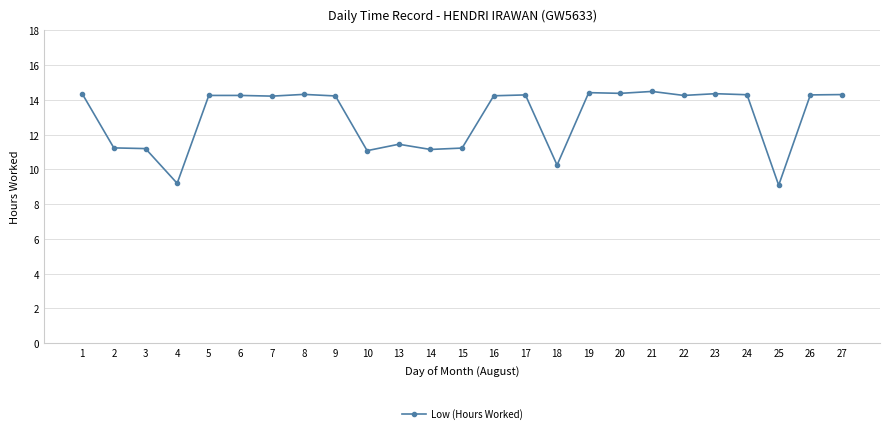

What is the change in value from 2 to 16?

+3.0